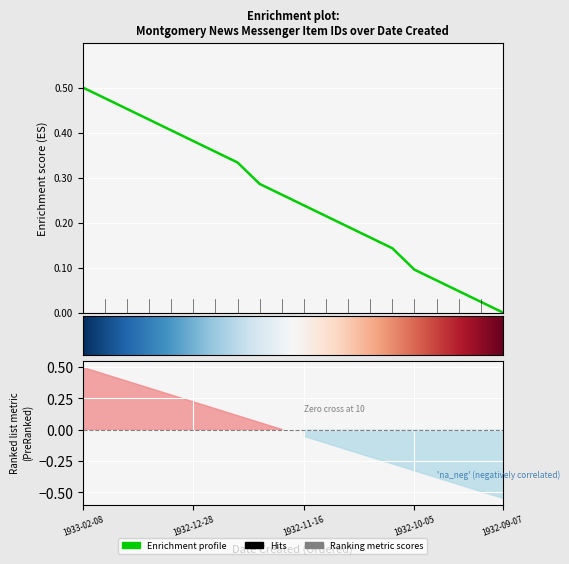

Between 1932-11-16 and 1932-10-19, which is larger?

1932-11-16